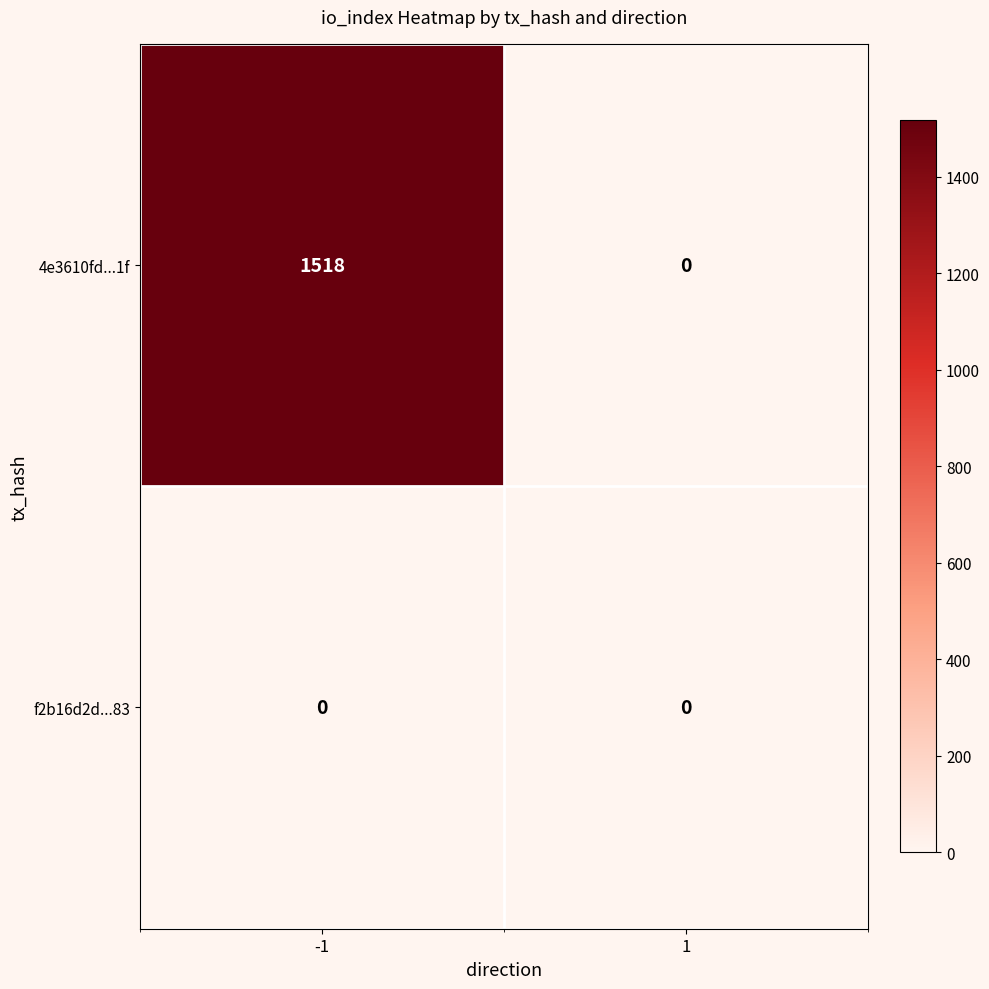

At how many categories does at least one series exceed 678?

1